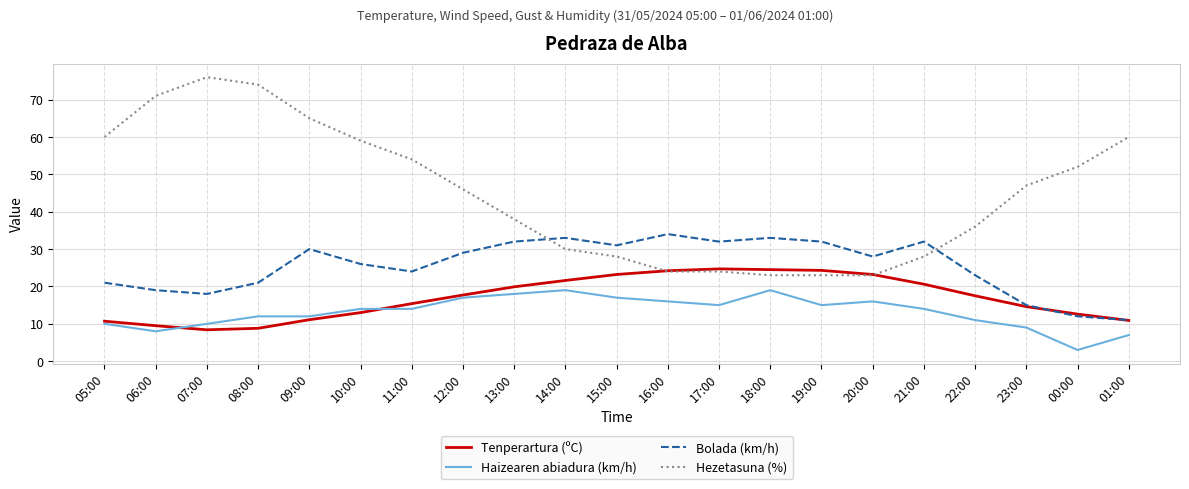

What is the difference between the maximum and minimum values in the Haizearen abiadura (km/h) series?

16.0